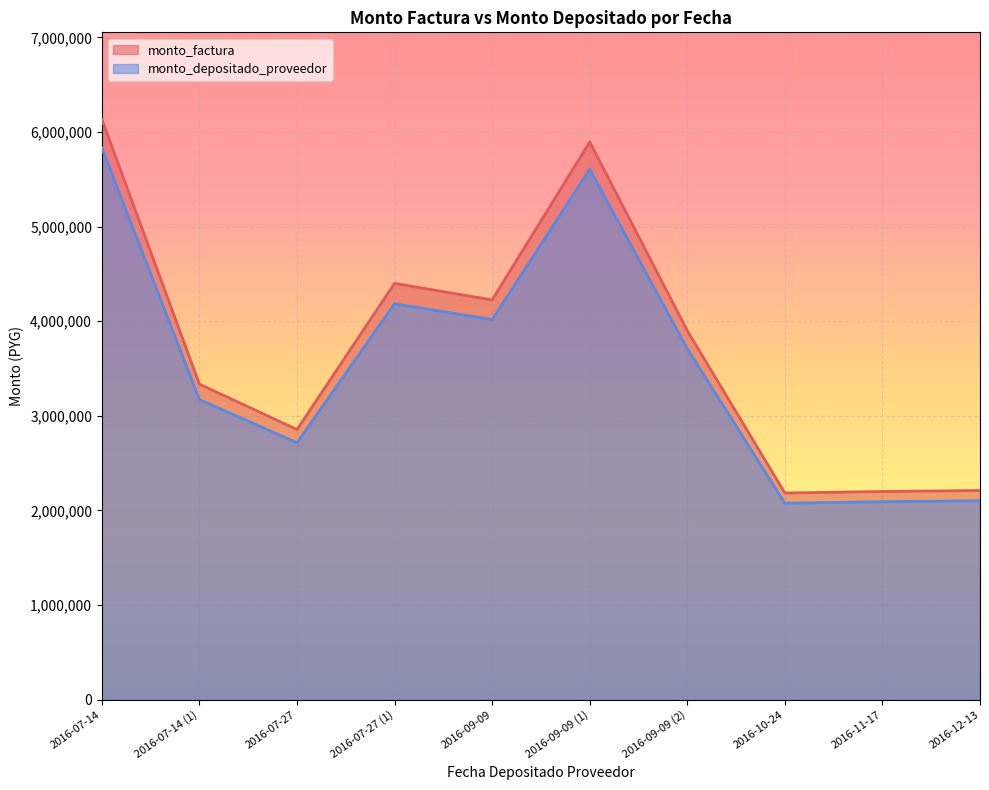

True or false: monto_depositado_proveedor and monto_factura intersect in this chart.

False